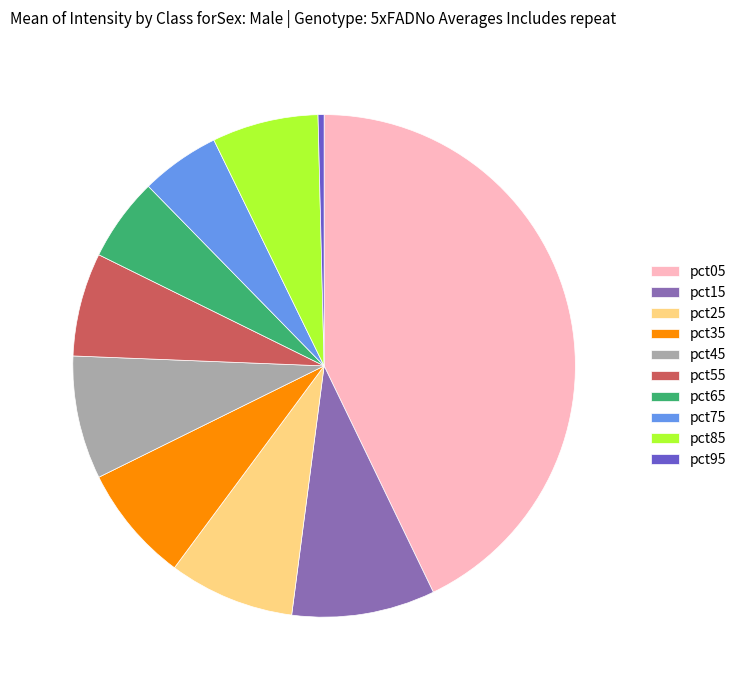

Which category has the biggest portion of the pie?

pct05